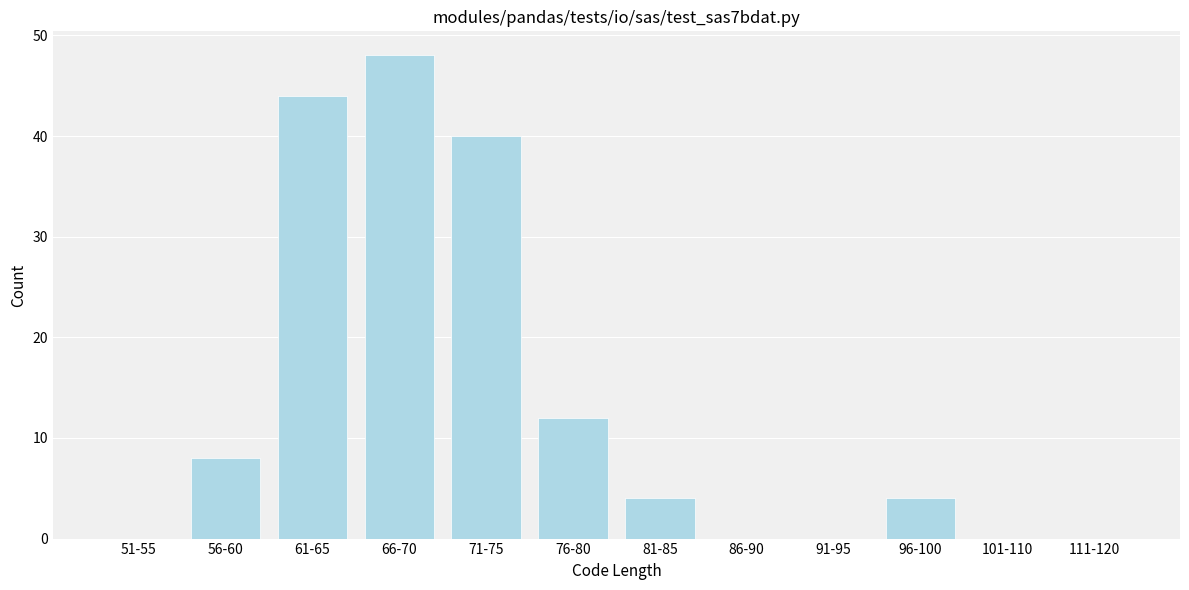

Reading left to right, transcribe all the data shown in this chart.

51-55=0	56-60=8	61-65=44	66-70=48	71-75=40	76-80=12	81-85=4	86-90=0	91-95=0	96-100=4	101-110=0	111-120=0